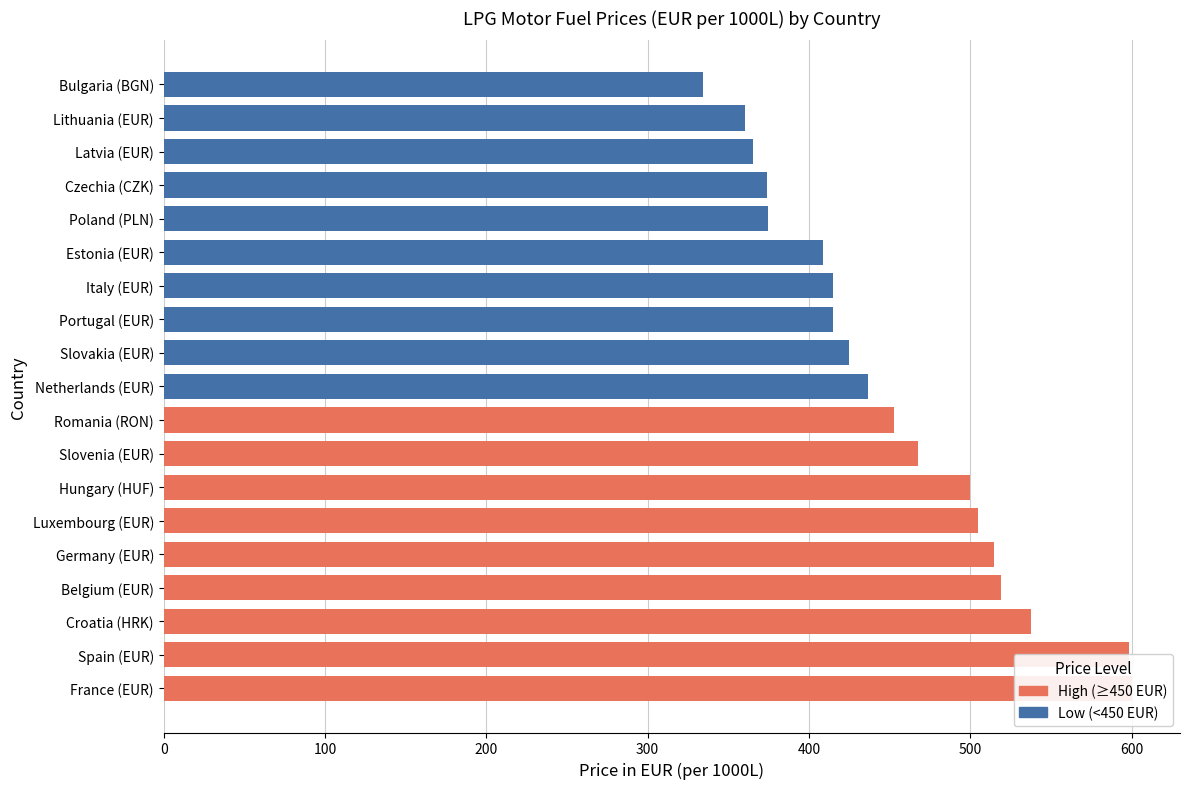

What is the difference between the maximum and minimum values?

265.4